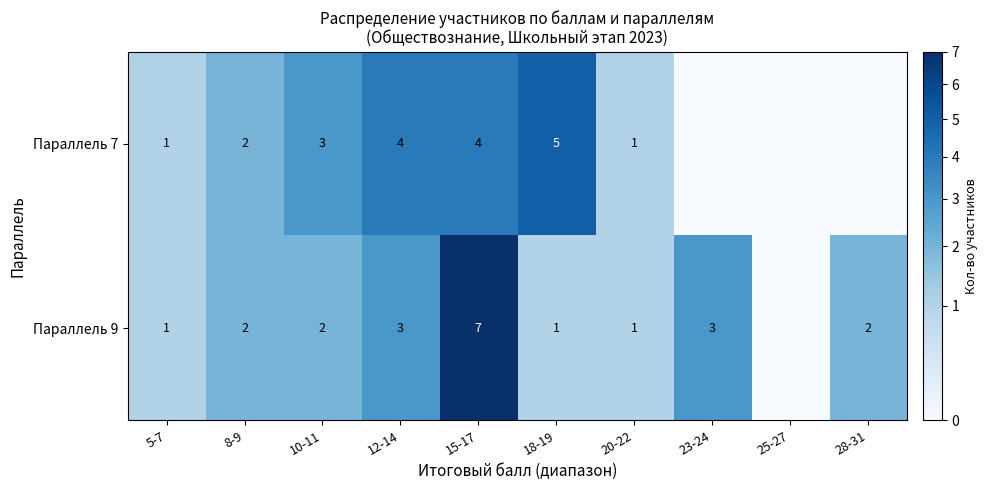

Is the value of Параллель 7 at 5-7 greater than the value of Параллель 9 at 28-31?

No